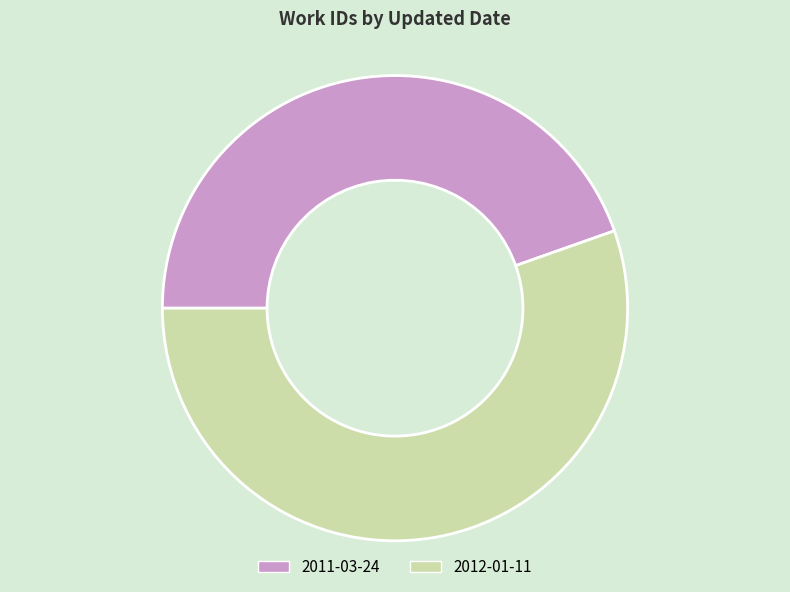

Which has a higher value, 2011-03-24 or 2012-01-11?

2012-01-11